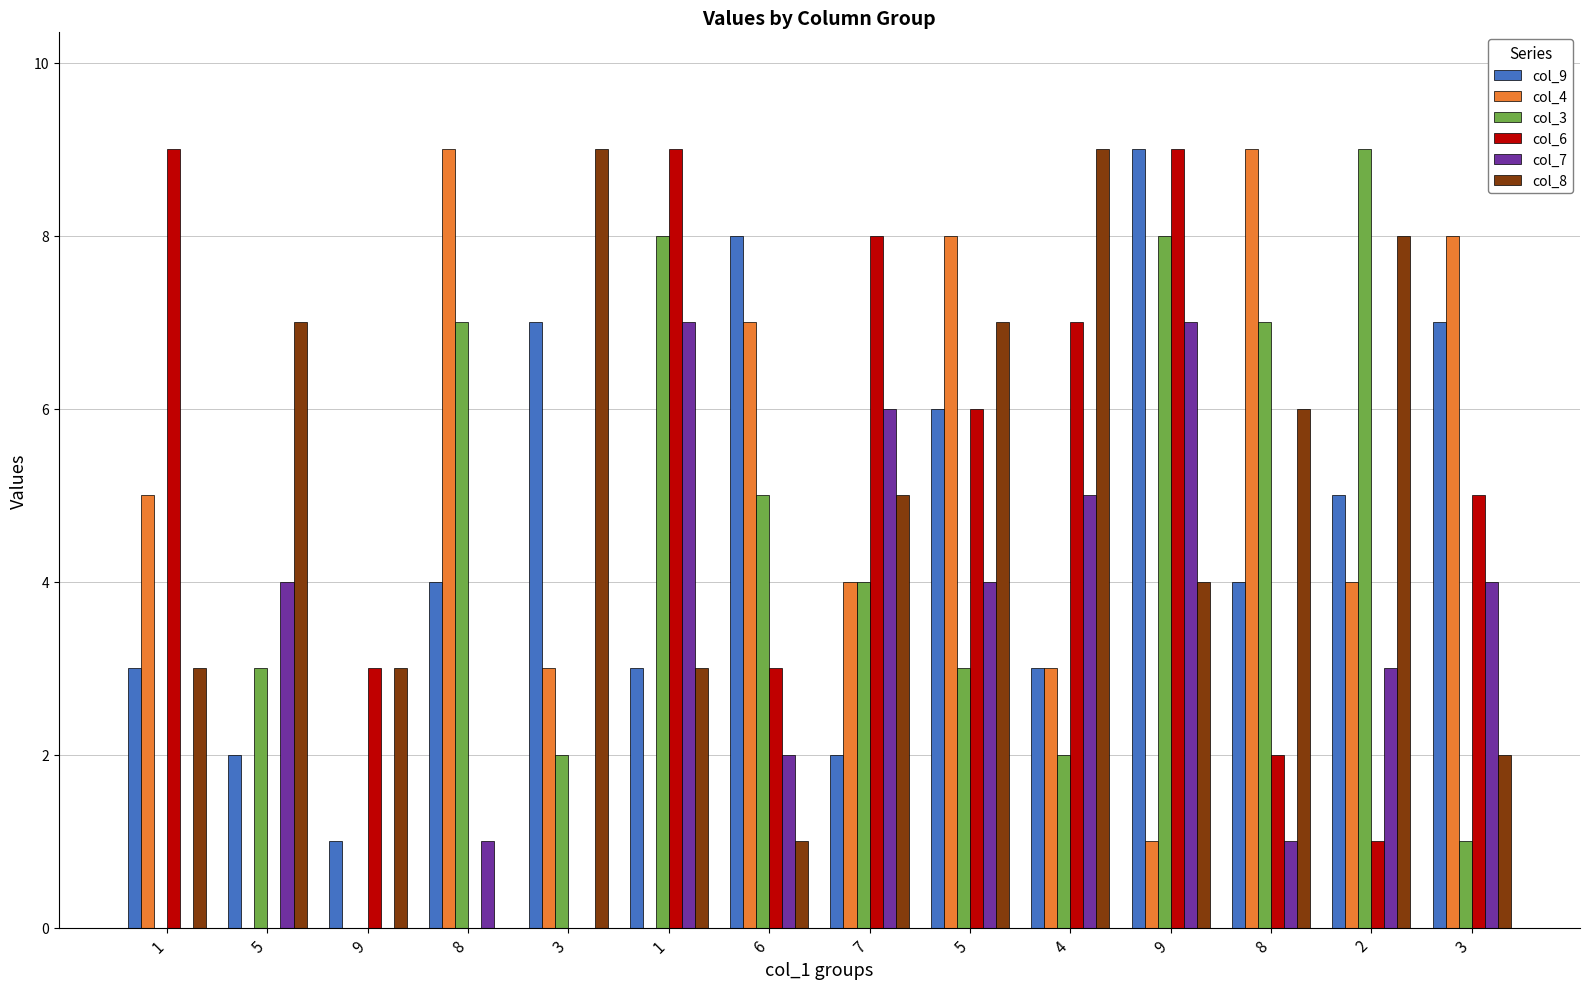

What is the difference between the maximum and minimum values in the col_6 series?

9